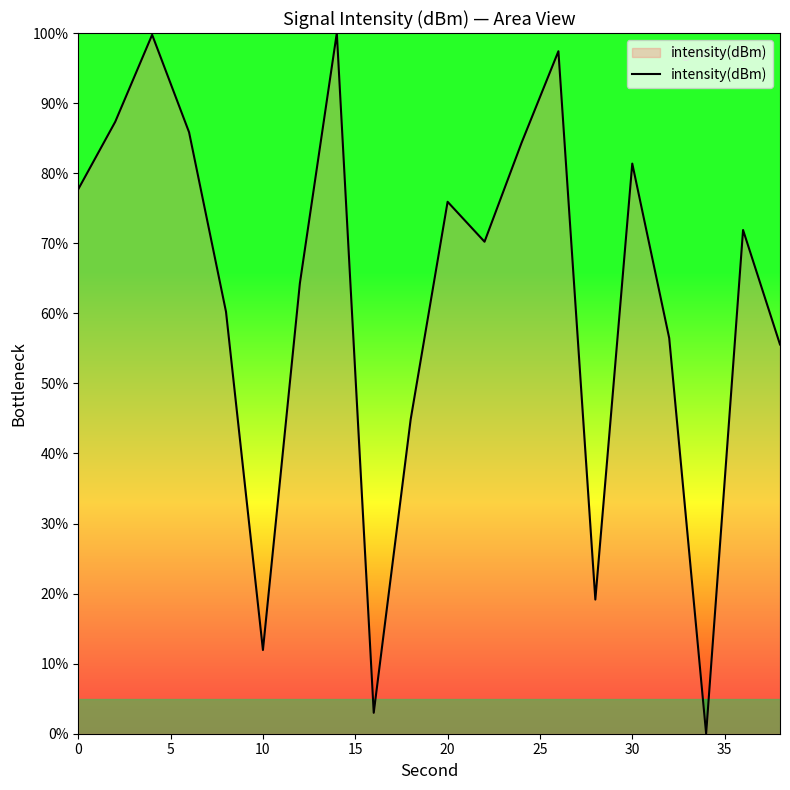

What is the difference between the maximum and minimum values?

100.0